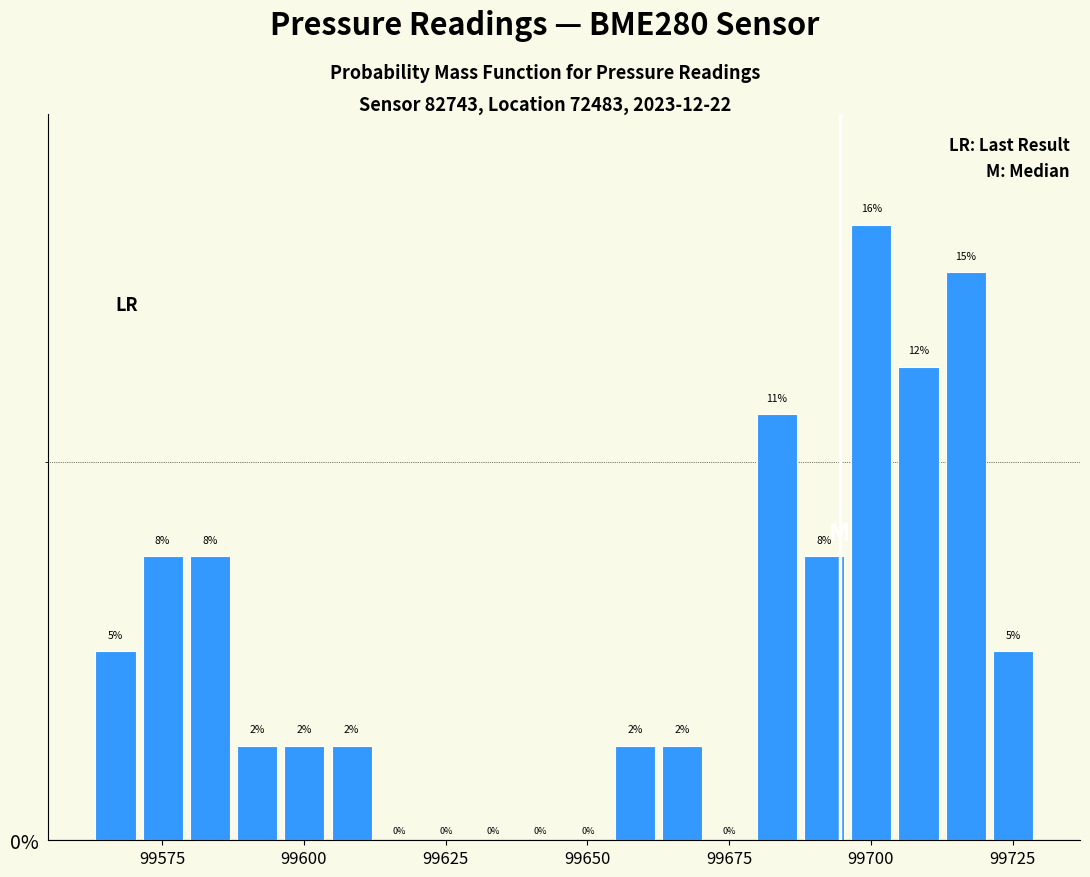

Around what value on the x-axis is the tallest bar? Give the approximate position of its centre, as read against the axis.

99700